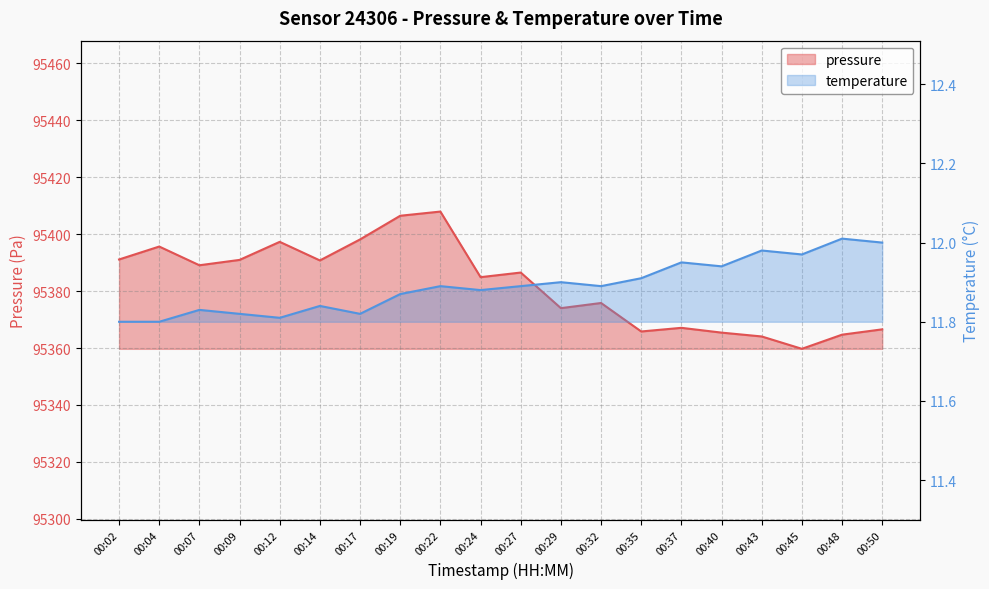

Which label corresponds to the largest value in the chart?

00:22